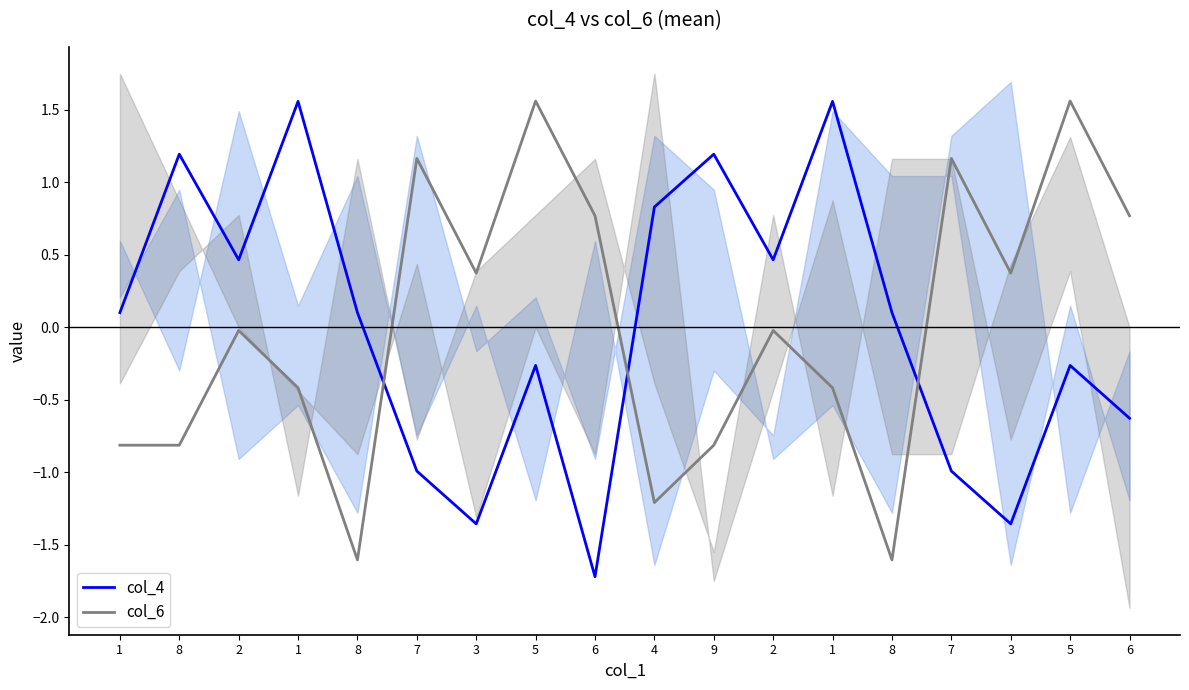

At 7, list the series in order from largest to smallest.

col_6, col_4